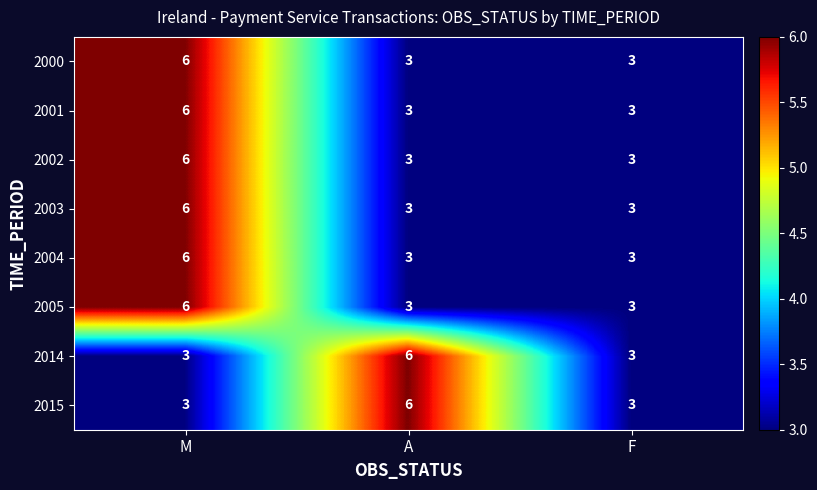

How many values in the 2005 series exceed 3?

1